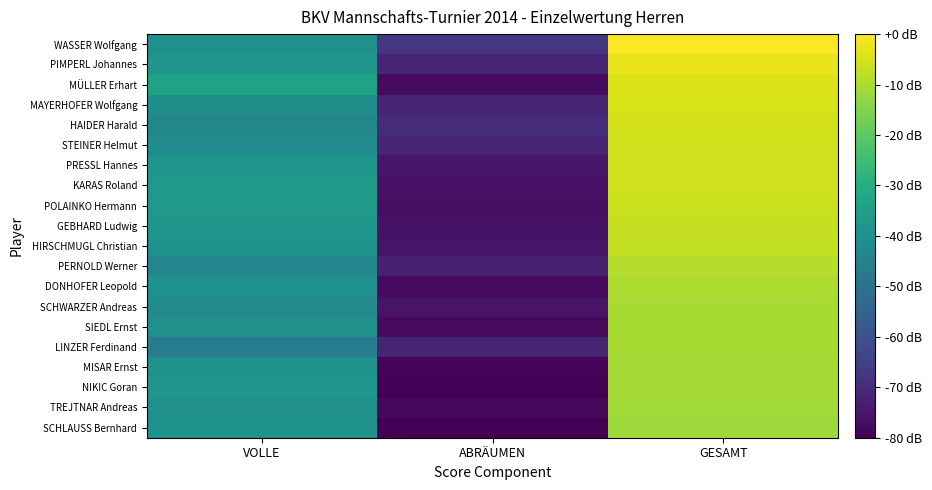

Reading left to right, list all the values displayed in this chart.

WASSER Wolfgang: VOLLE=298	ABRÄUMEN=177	GESAMT=475
PIMPERL Johannes: VOLLE=305	ABRÄUMEN=158	GESAMT=463
MÜLLER Erhart: VOLLE=325	ABRÄUMEN=131	GESAMT=456
MAYERHOFER Wolfgang: VOLLE=297	ABRÄUMEN=157	GESAMT=454
HAIDER Harald: VOLLE=284	ABRÄUMEN=168	GESAMT=452
STEINER Helmut: VOLLE=292	ABRÄUMEN=157	GESAMT=449
PRESSL Hannes: VOLLE=307	ABRÄUMEN=142	GESAMT=449
KARAS Roland: VOLLE=311	ABRÄUMEN=138	GESAMT=449
POLAINKO Hermann: VOLLE=311	ABRÄUMEN=135	GESAMT=446
GEBHARD Ludwig: VOLLE=306	ABRÄUMEN=138	GESAMT=444
HIRSCHMUGL Christian: VOLLE=301	ABRÄUMEN=141	GESAMT=442
PERNOLD Werner: VOLLE=283	ABRÄUMEN=152	GESAMT=435
DONHOFER Leopold: VOLLE=300	ABRÄUMEN=131	GESAMT=431
SCHWARZER Andreas: VOLLE=289	ABRÄUMEN=140	GESAMT=429
SIEDL Ernst: VOLLE=299	ABRÄUMEN=130	GESAMT=429
LINZER Ferdinand: VOLLE=270	ABRÄUMEN=158	GESAMT=428
MISAR Ernst: VOLLE=302	ABRÄUMEN=125	GESAMT=427
NIKIC Goran: VOLLE=305	ABRÄUMEN=122	GESAMT=427
TREJTNAR Andreas: VOLLE=298	ABRÄUMEN=128	GESAMT=426
SCHLAUSS Bernhard: VOLLE=302	ABRÄUMEN=121	GESAMT=423